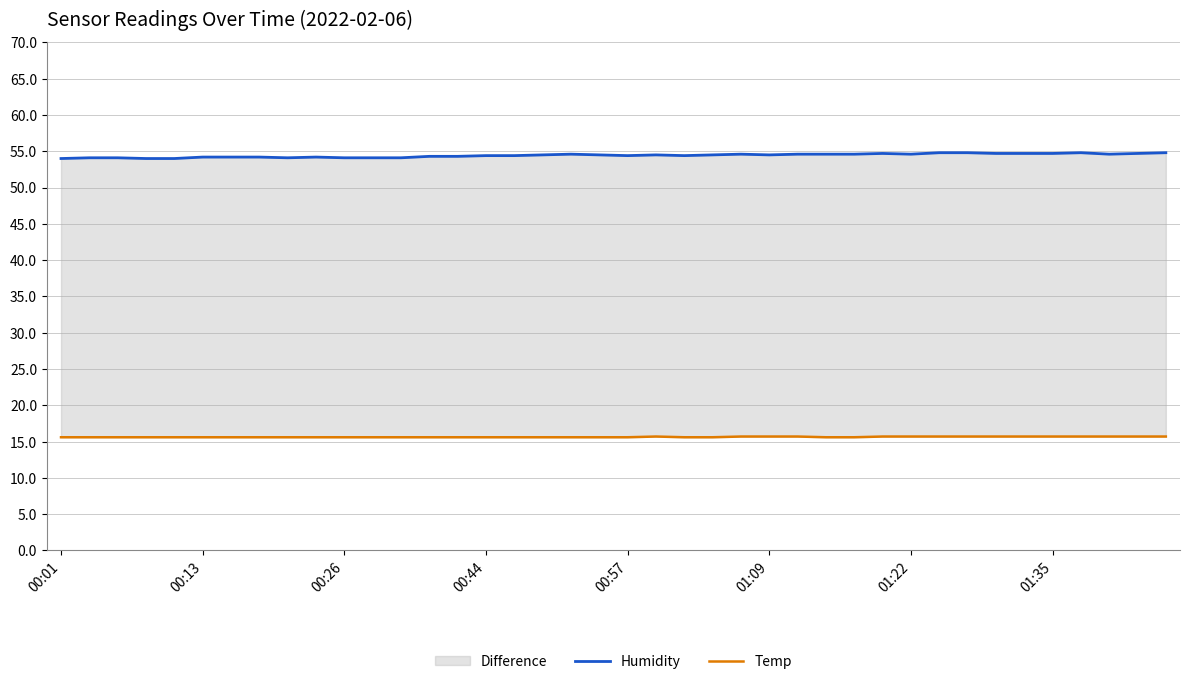

What is the highest value of the Humidity series?

54.8